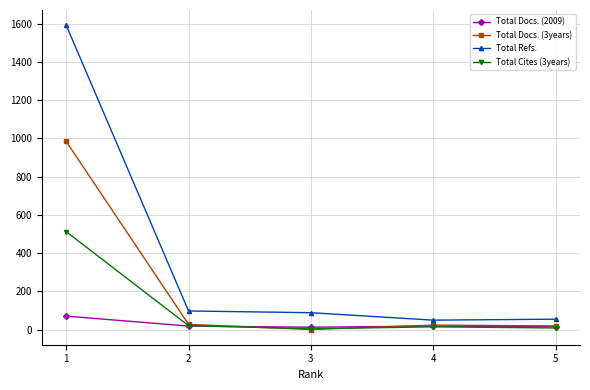

What is the difference between the Total Cites (3years) values at 5 and 4?

6